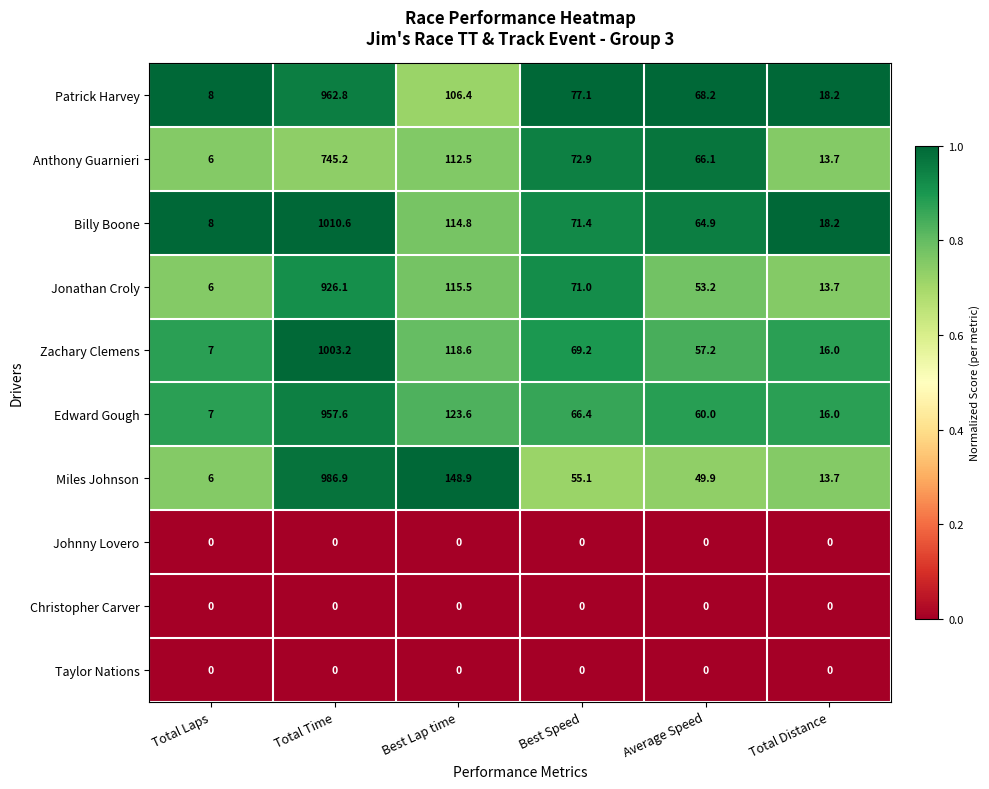

Which category has the lowest value in the Zachary Clemens series?

Total Laps